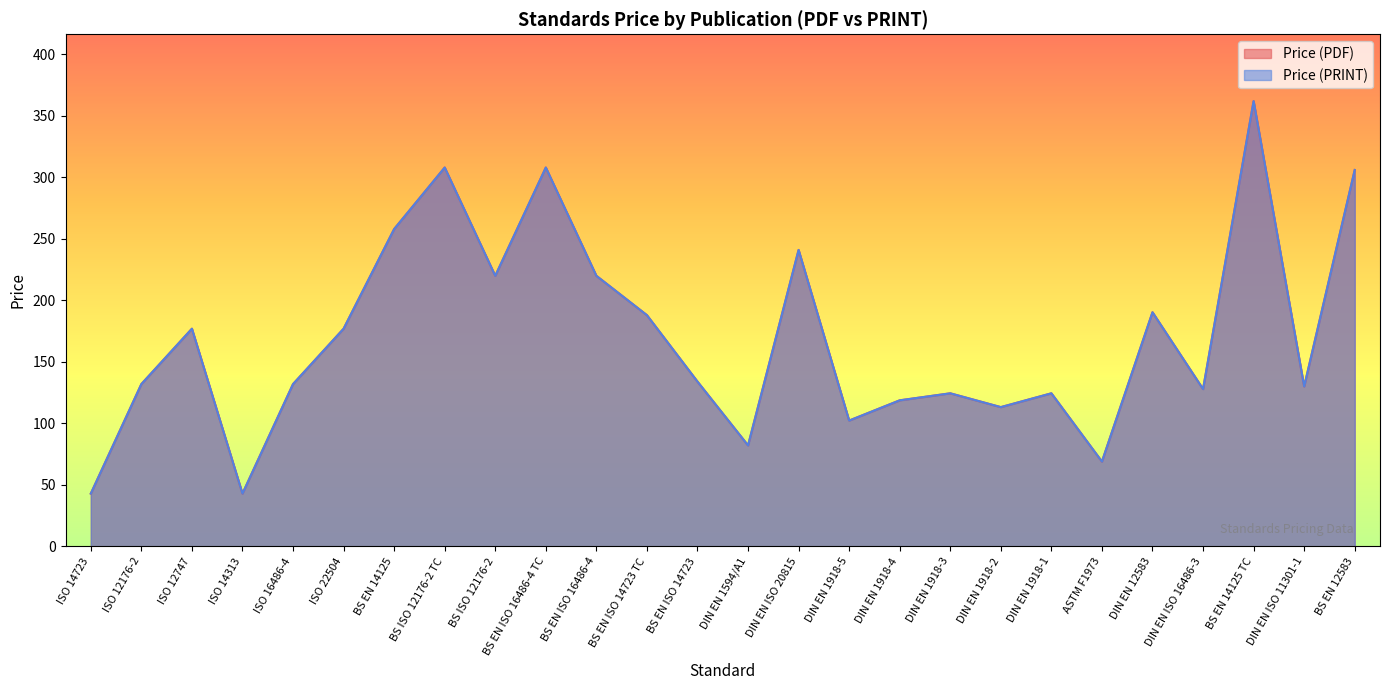

What is the approximate value of Price (PRINT) at ASTM F1973?

69.0